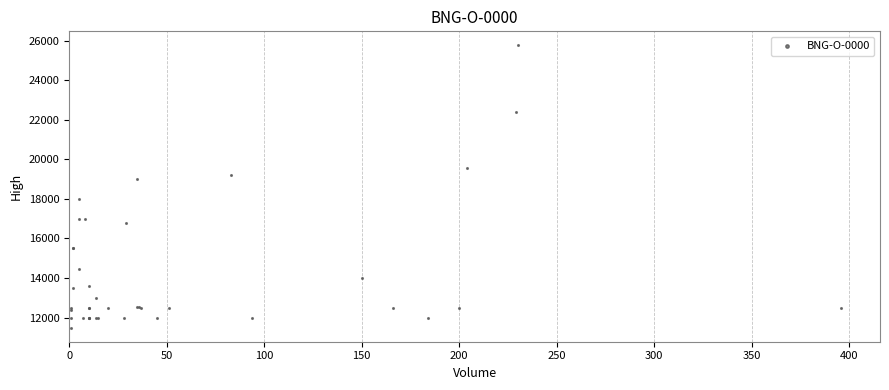

What Y value in the scatter plot is closest to 18624?

19000